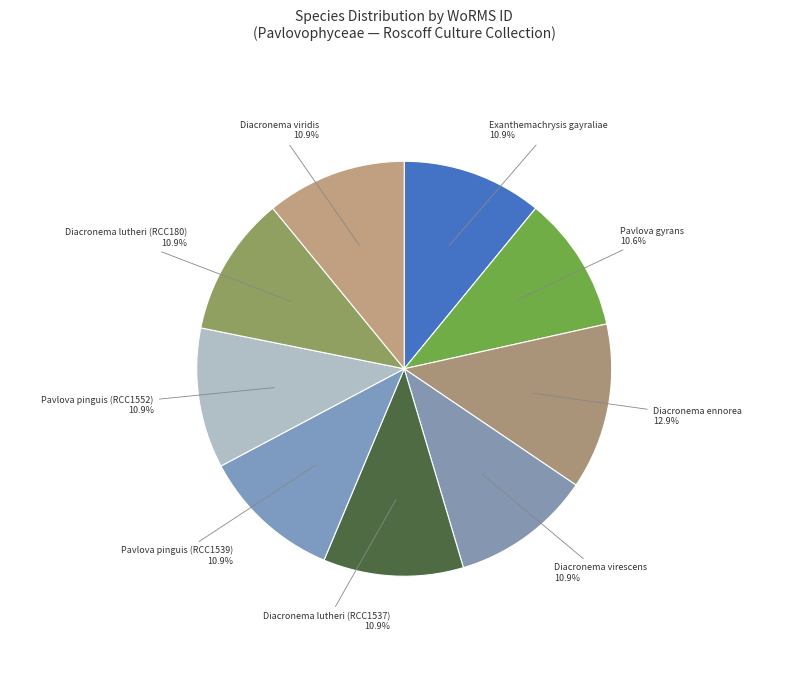

To the nearest percent, what is the average slice percentage?

11%